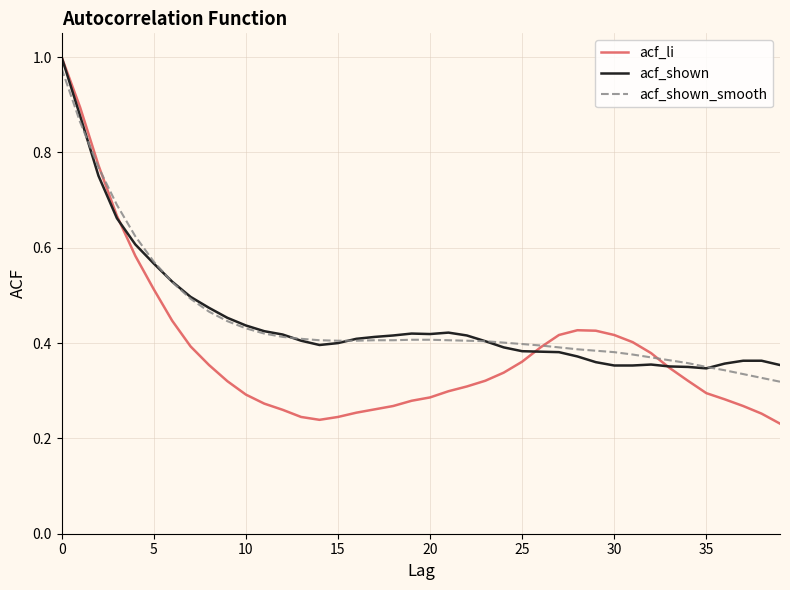

What is the label of the 34th point from the left?

33